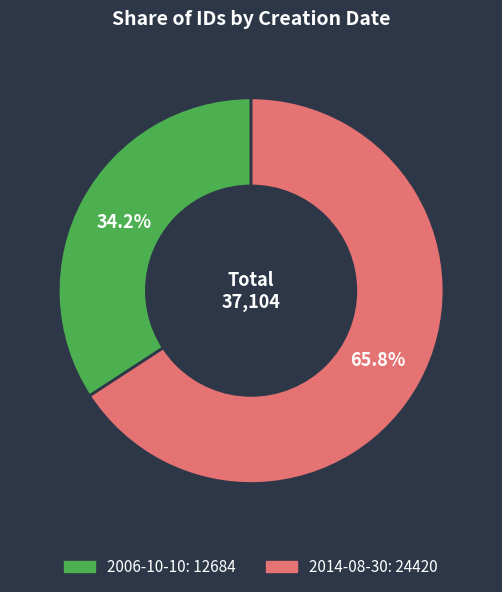

How many segments does this pie chart have?

2